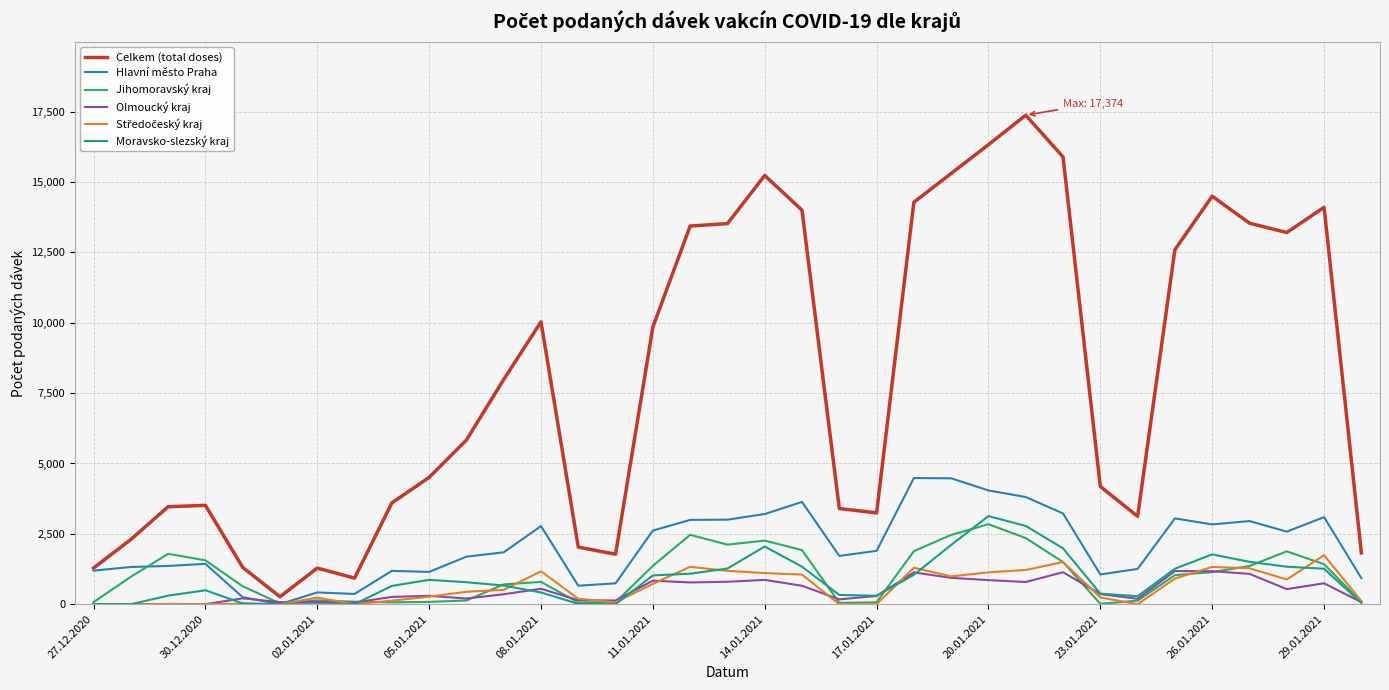

Which series has the largest range (max minus min)?

Celkem (total doses)